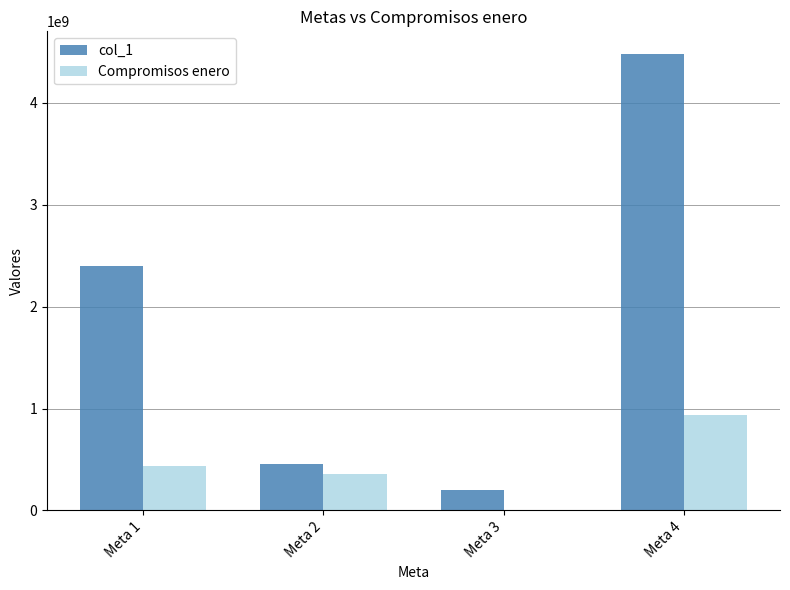

At which label is Compromisos enero closest to 469297080?

Meta 1